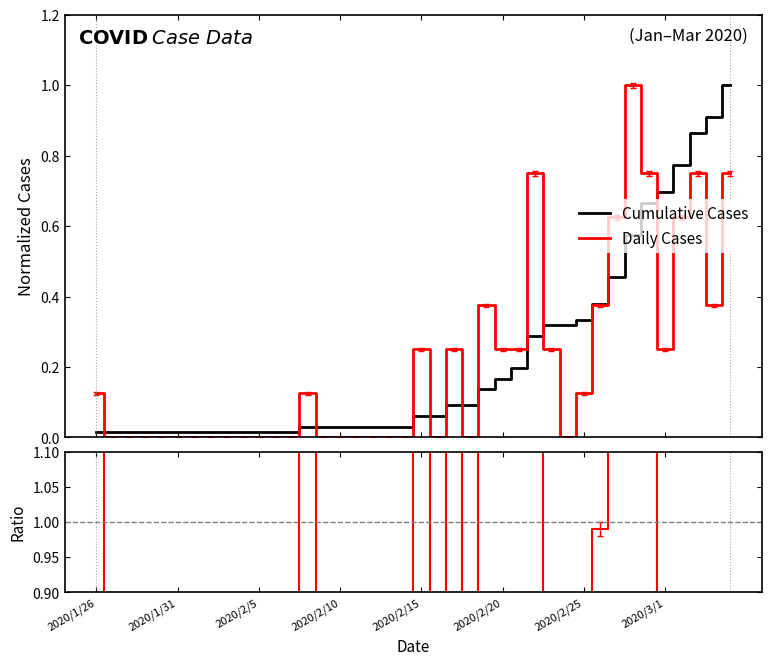

What is the difference between the Cumulative Cases values at 37 and 35?

0.2